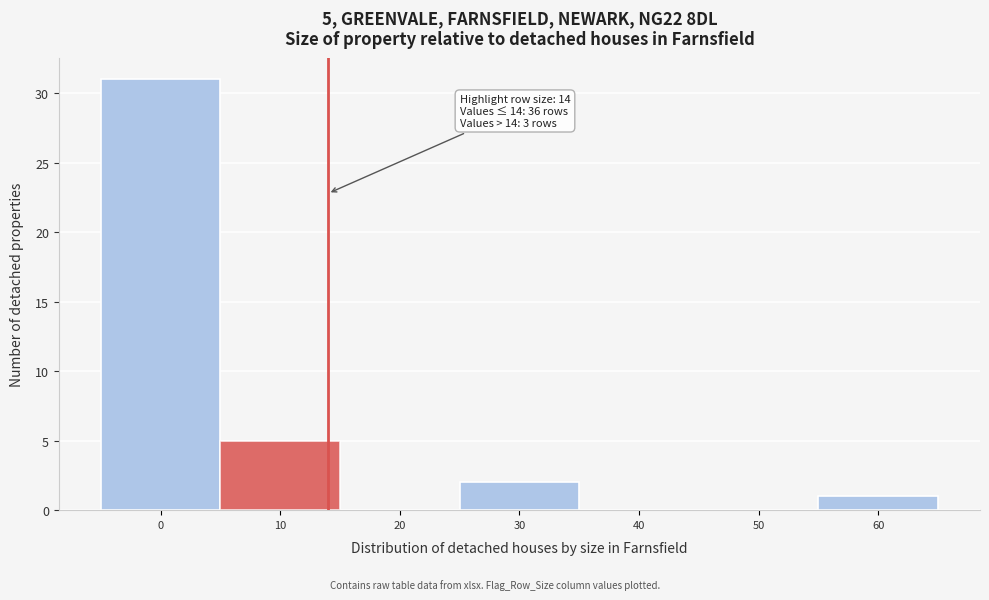

Over which range of the x-axis is the bar tallest?

-5 to 5